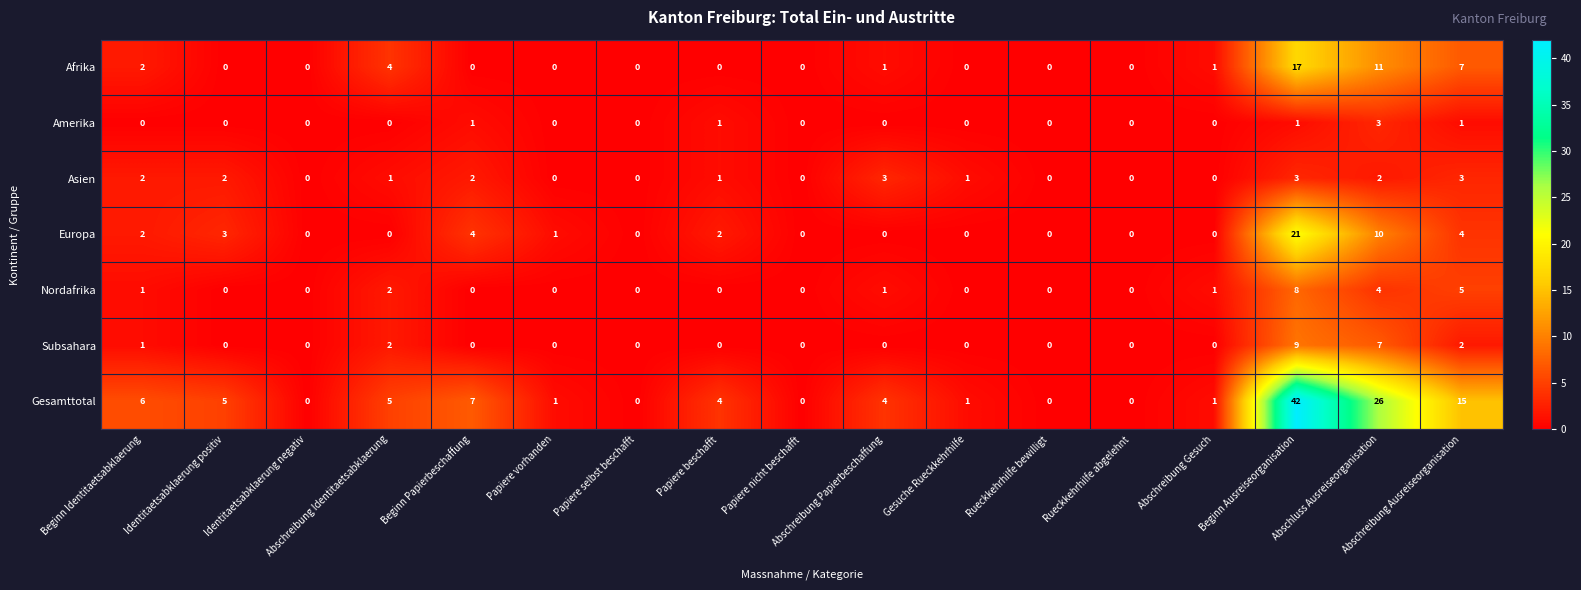

Count the Nordafrika values in the range 0 to 1.

13